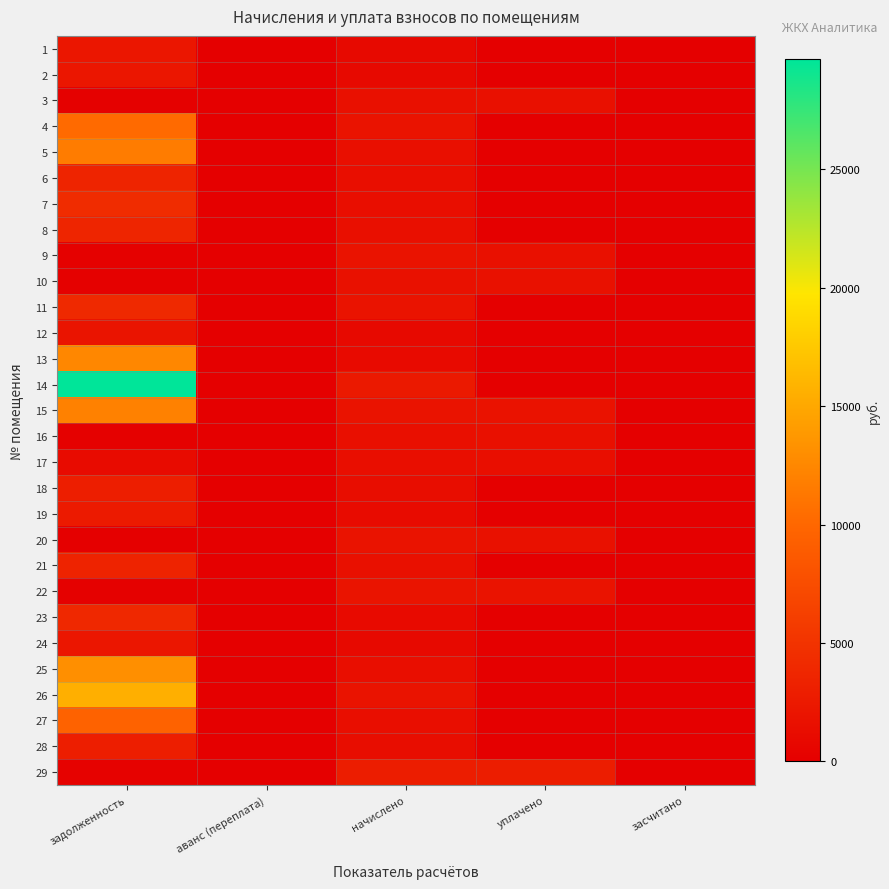

What is the maximum value shown in the chart?

29631.2